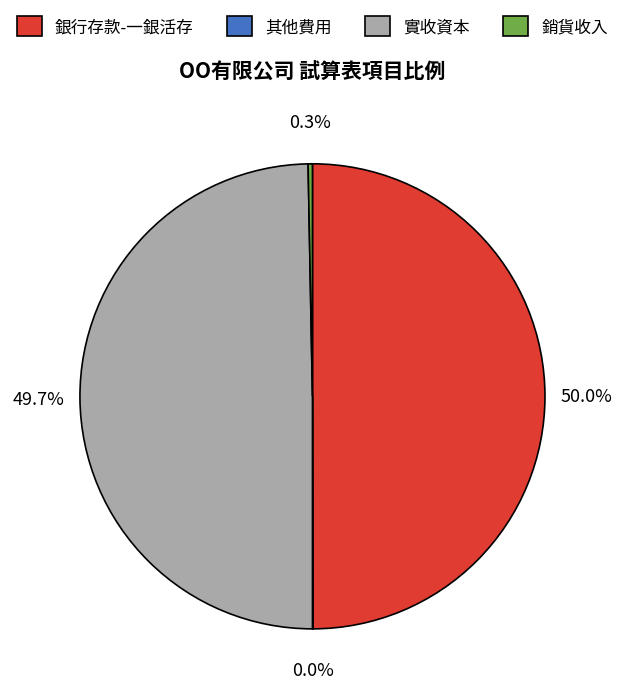

Does 銷貨收入 represent more than half of the total?

No